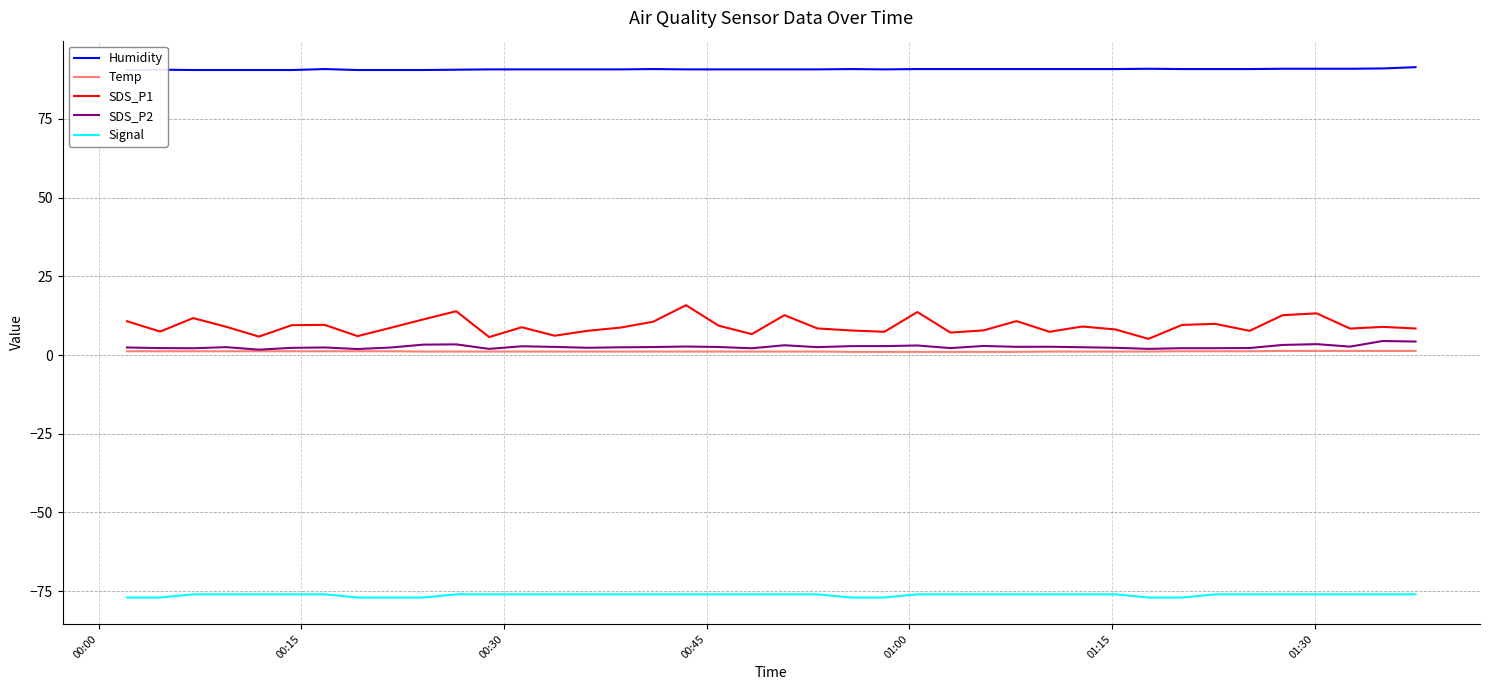

True or false: Humidity and Signal cross at least once.

False